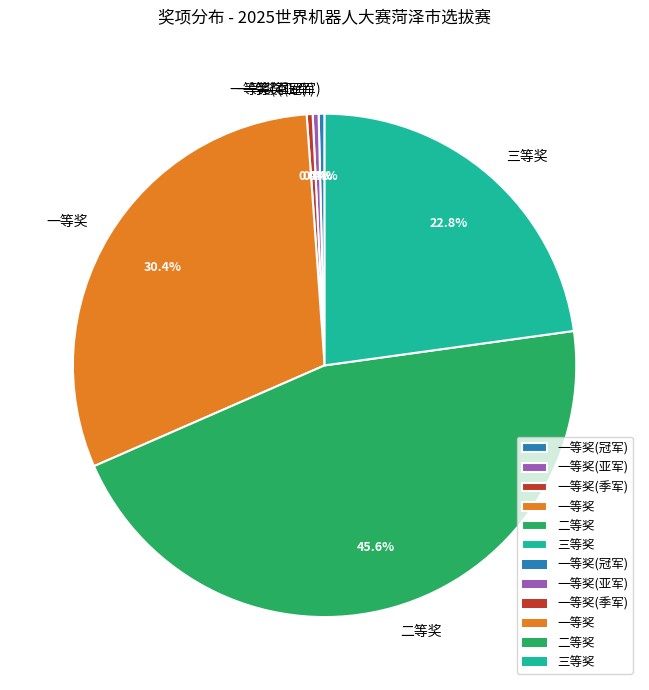

Is there any slice that represents more than half of the pie?

No